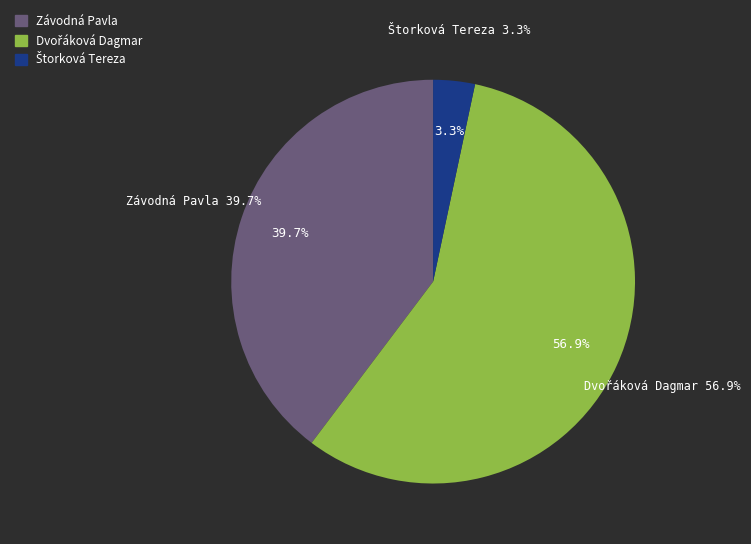

Which slice is the smallest?

Štorková Tereza